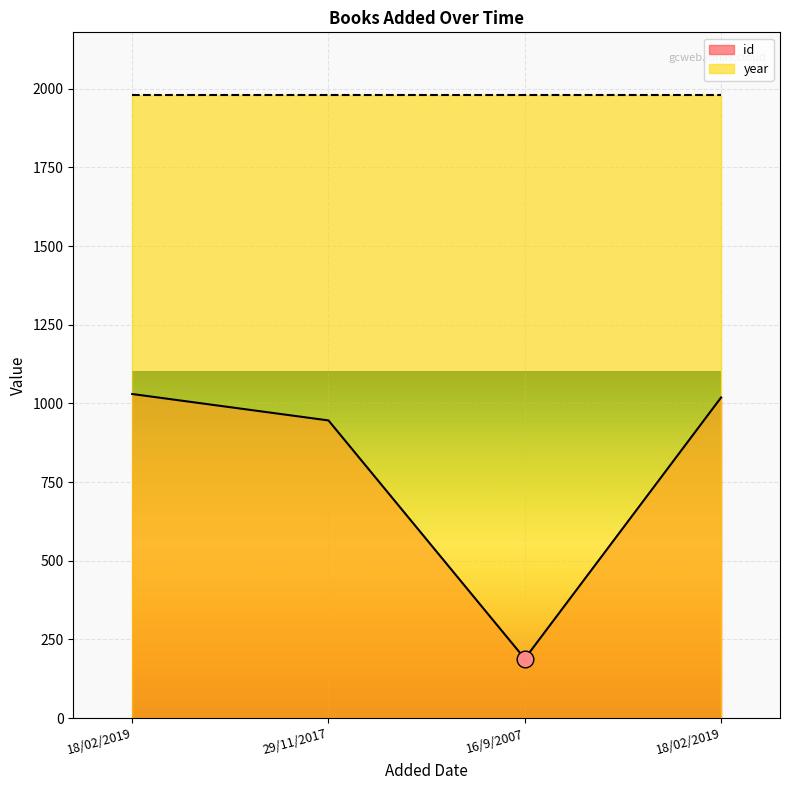

The value at 18/02/2019 is 1030. True or false?

True